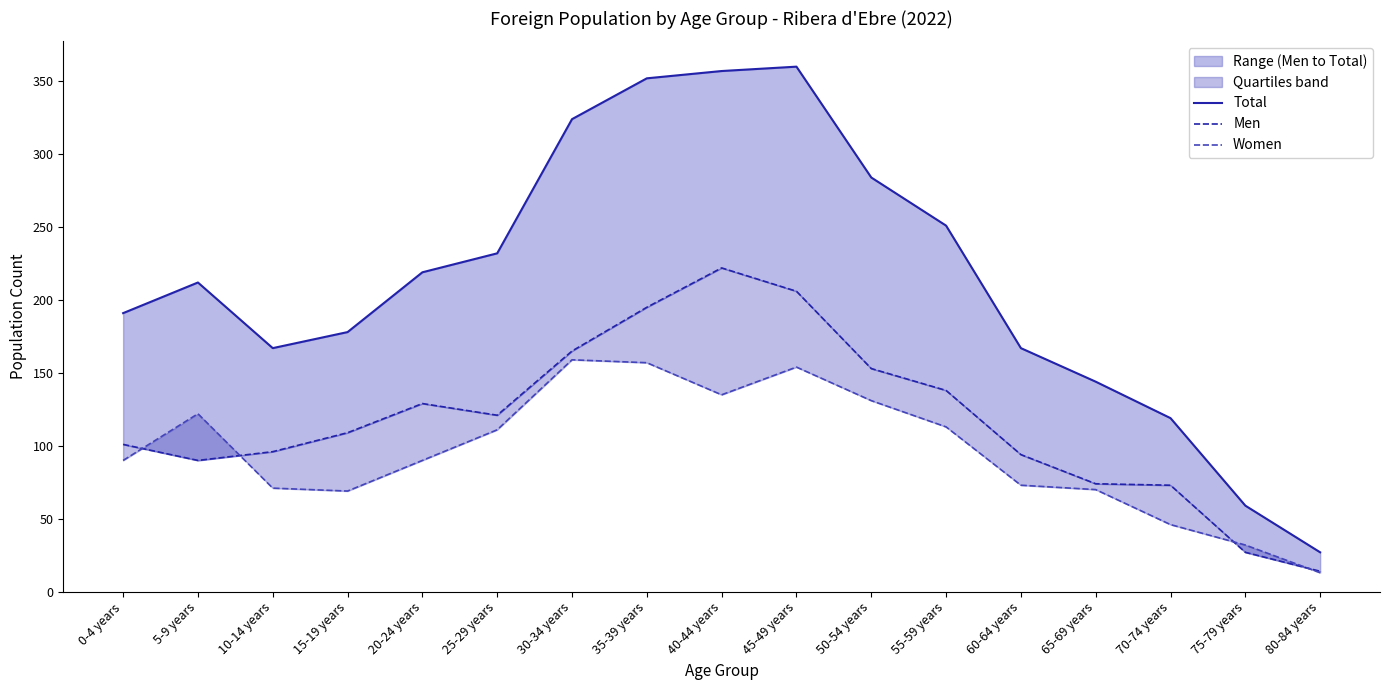

What is the sum of the Men values at 55-59 years and 0-4 years?

239